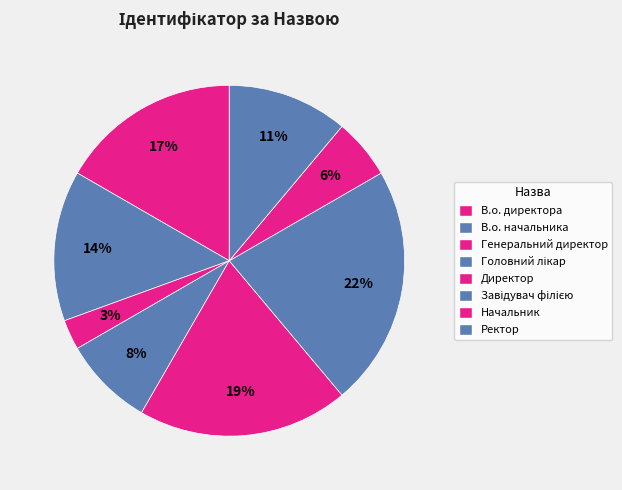

What is the total percentage of Ректор and Директор?

30.6%